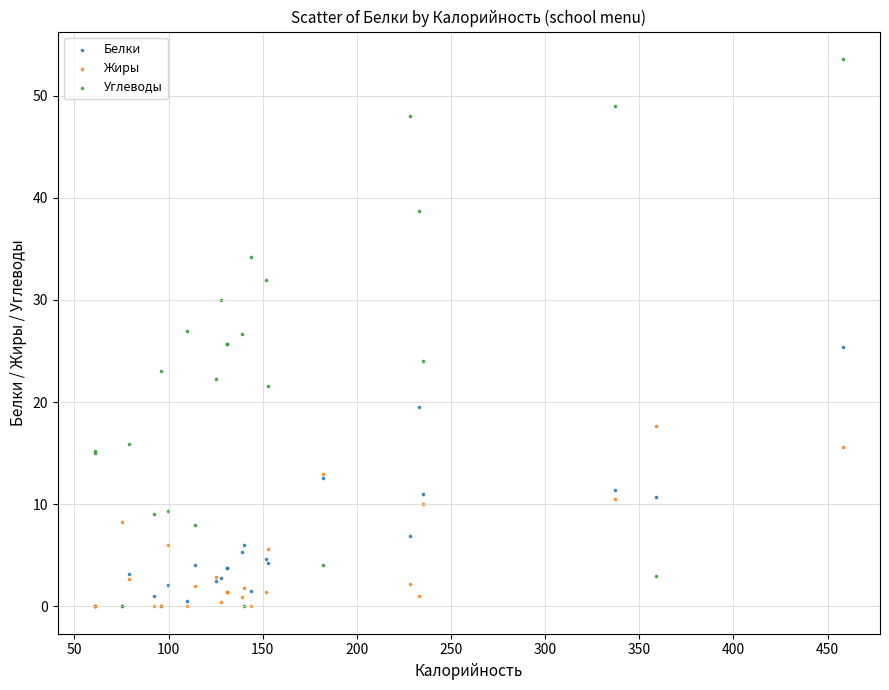

Which series has the widest spread of Y values?

Углеводы